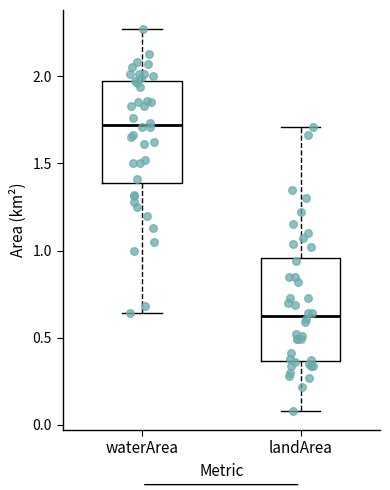

Which box has the highest median line?

waterArea